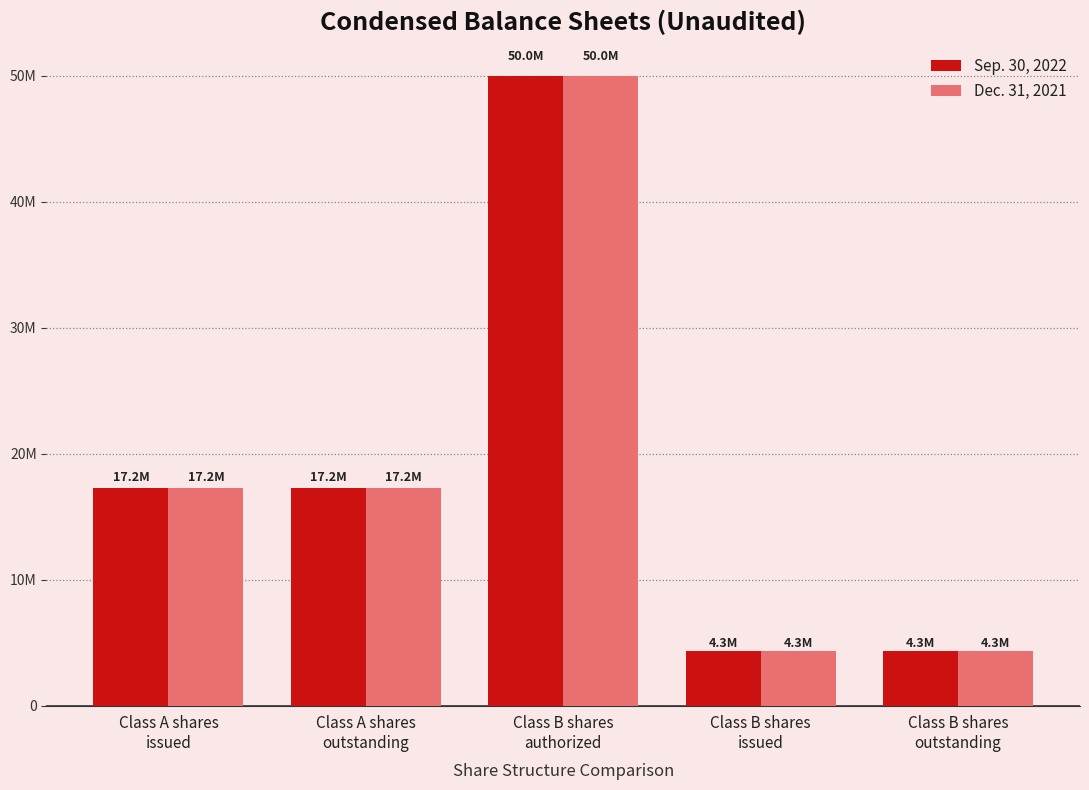

What is the maximum value for Sep. 30, 2022?

50000000